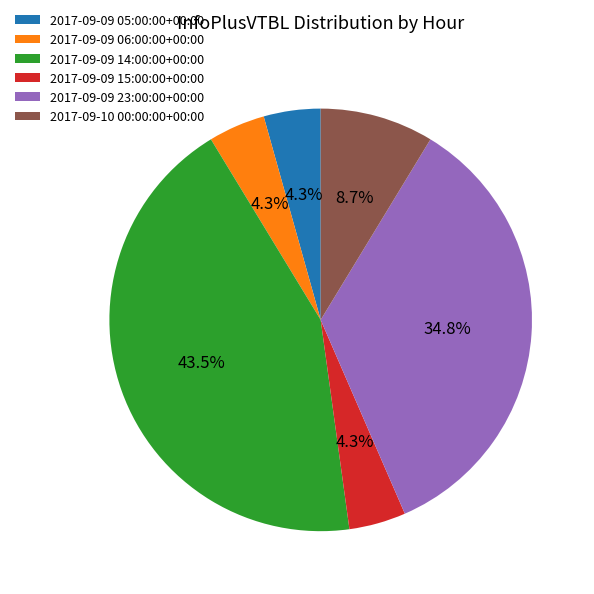

Approximately how many times larger is the value at 2017-09-09 06:00:00+00:00 compared to 2017-09-09 05:00:00+00:00?

1.0